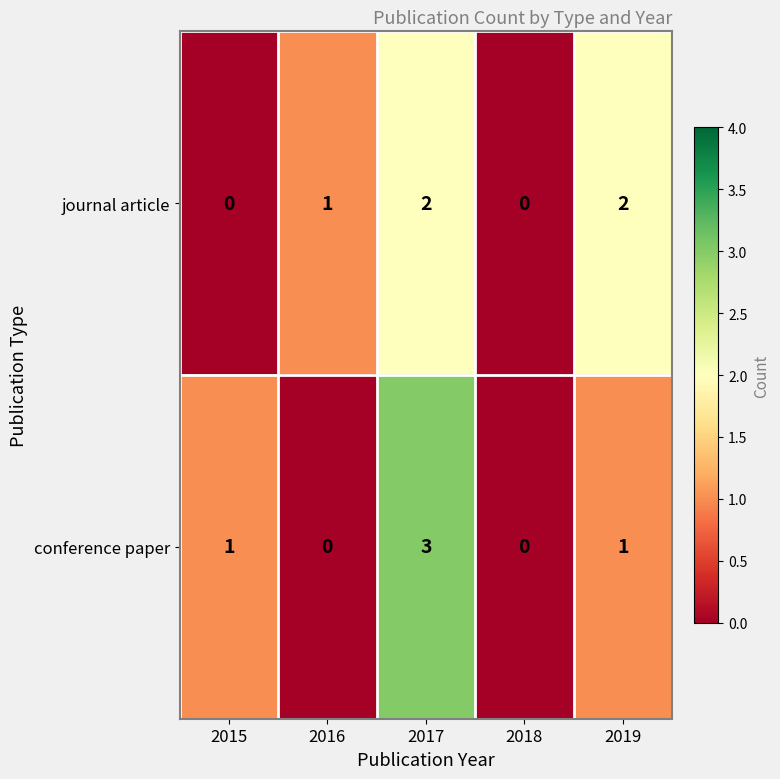

Which series has the largest range (max minus min)?

conference paper